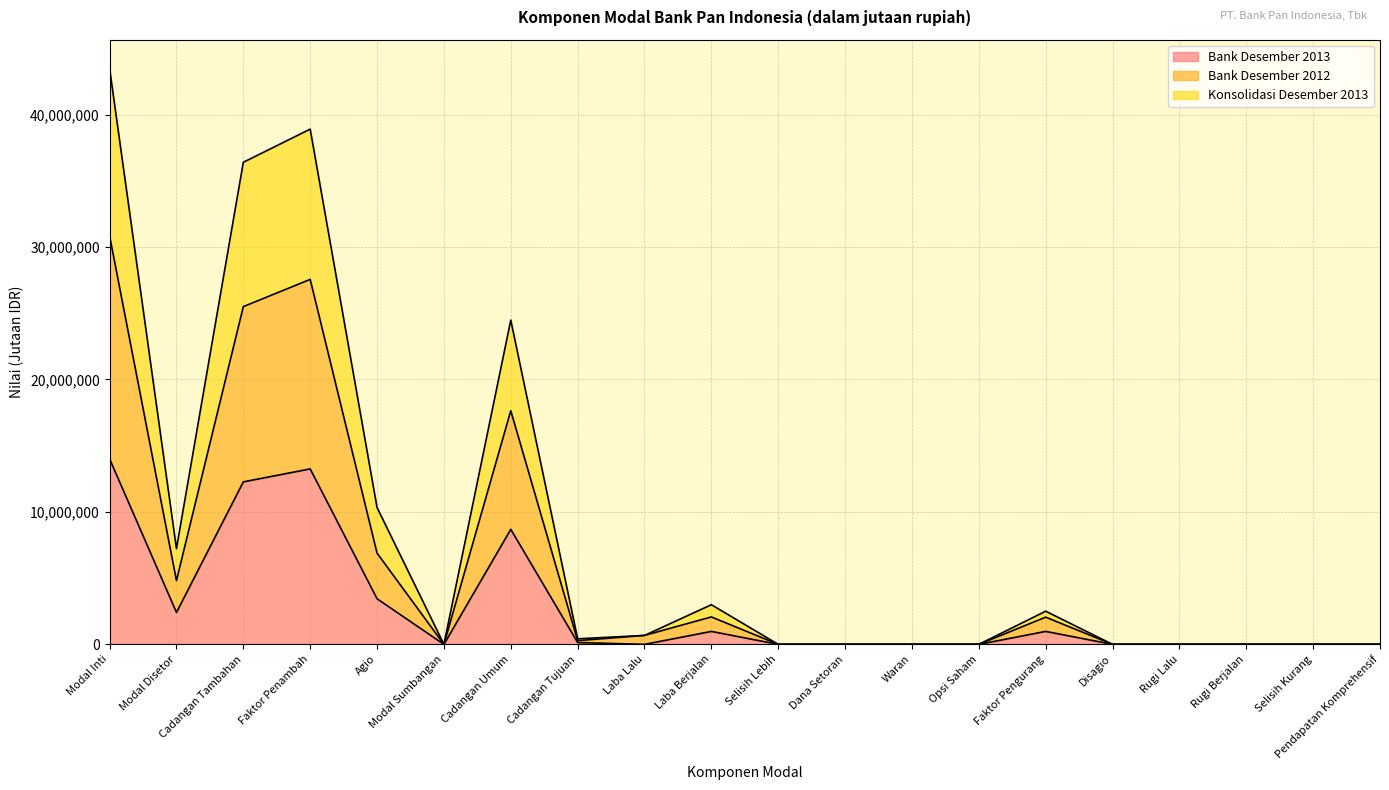

True or false: Bank Desember 2013 has more than 0 points higher than both neighbors.

True